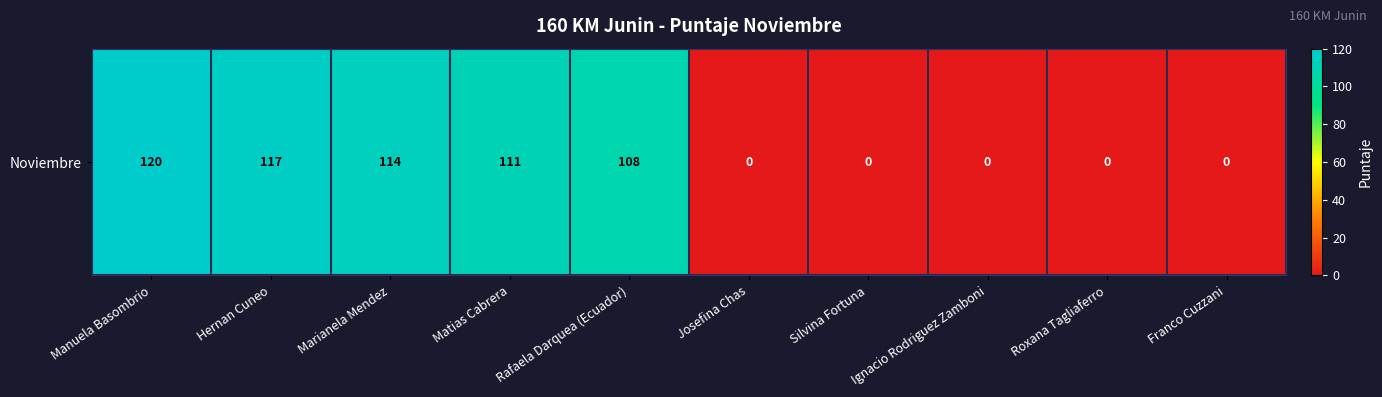

What is the approximate value at Manuela Basombrio?

120